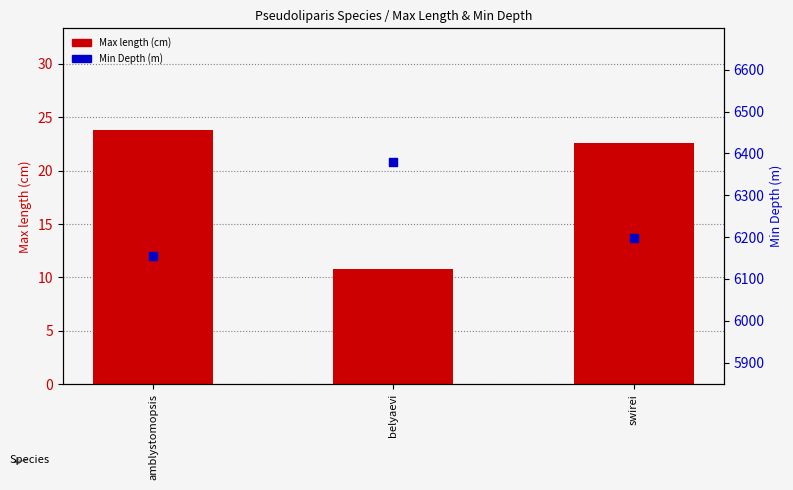

At how many categories does at least one series exceed 3761?

3